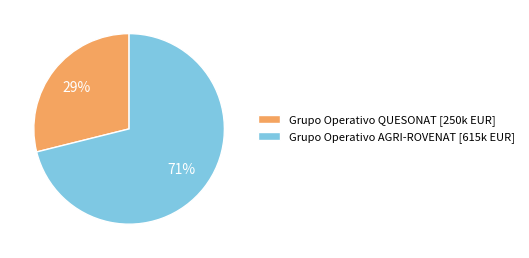

To the nearest percent, what portion does Grupo Operativo AGRI-ROVENAT [615k EUR] represent?

71%